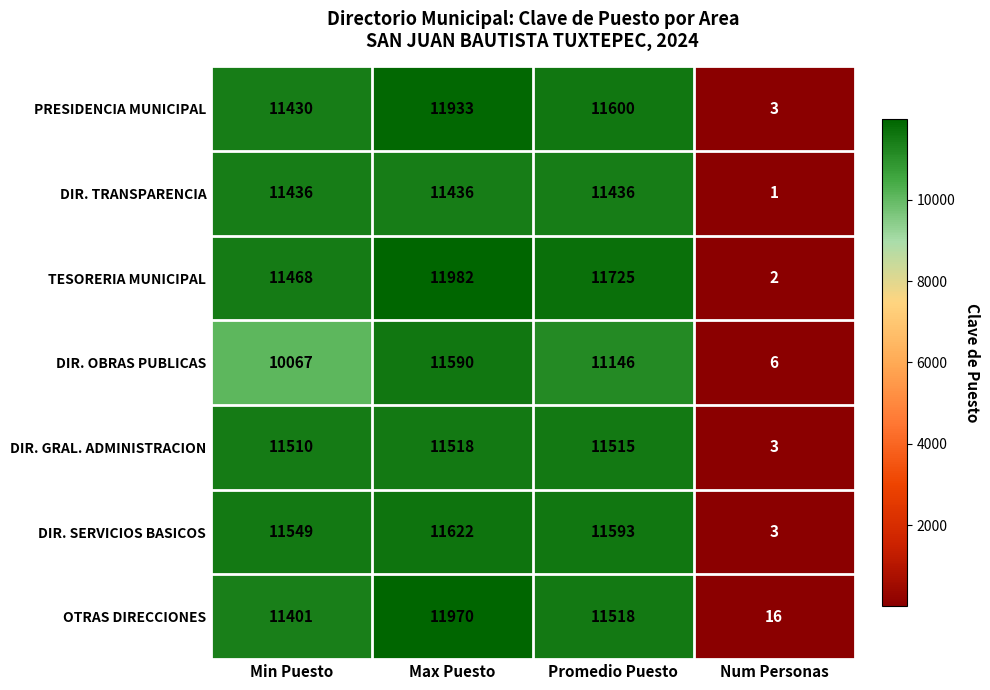

The DIR. OBRAS PUBLICAS series shows 16775 at Max Puesto. True or false?

False